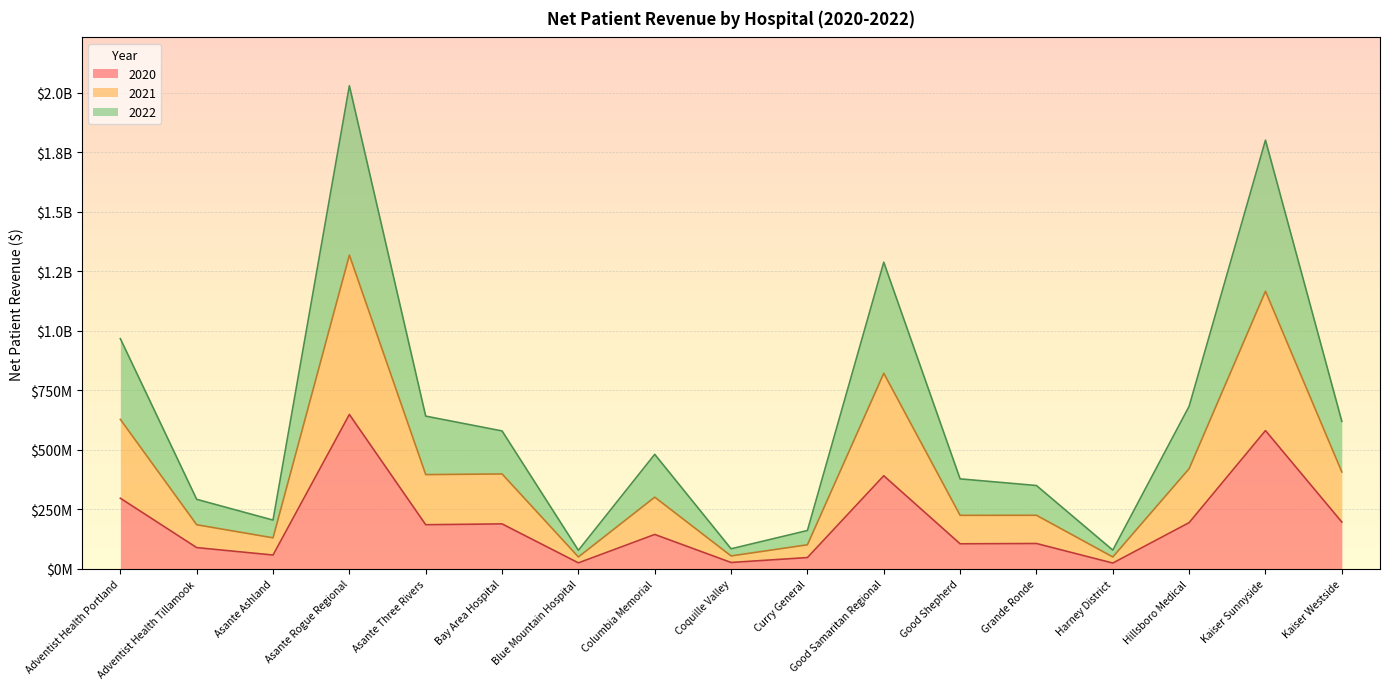

Which has a higher value, Asante Ashland or Curry General?

Asante Ashland